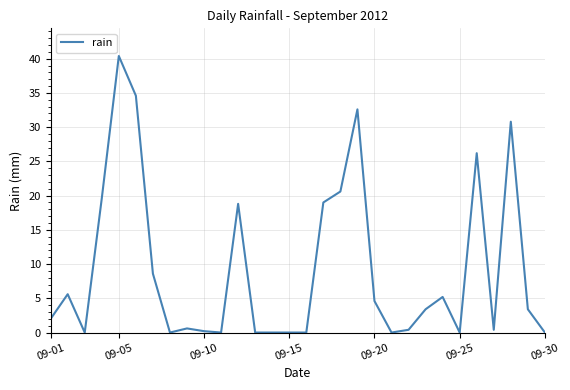

What is the maximum value shown in the chart?

40.4